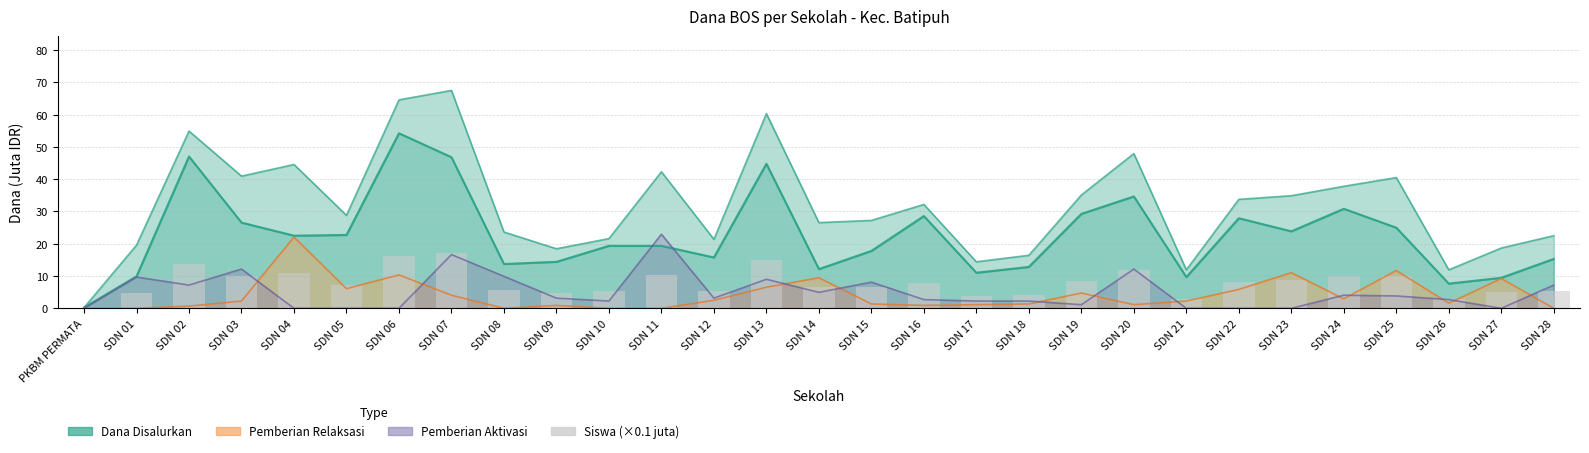

Which label corresponds to the largest value in the chart?

SDN 07